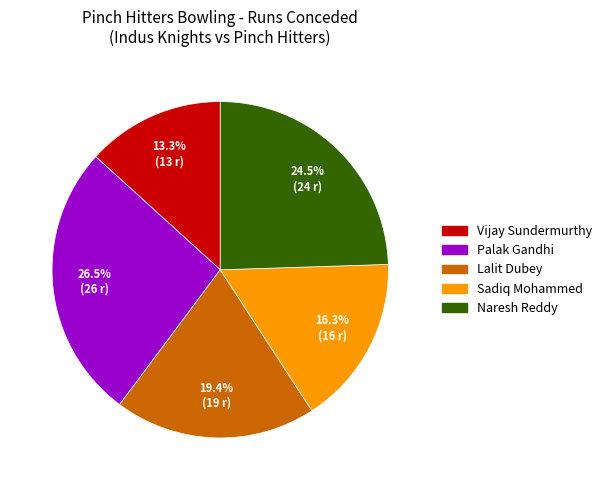

Which category has the smallest portion of the pie?

Vijay Sundermurthy